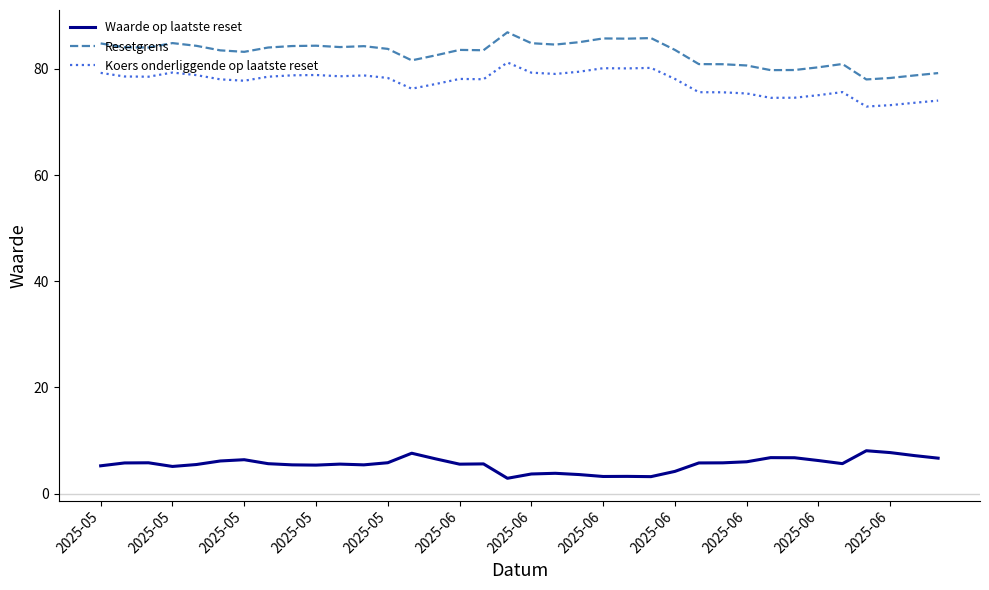

How many lines are shown in the chart?

3